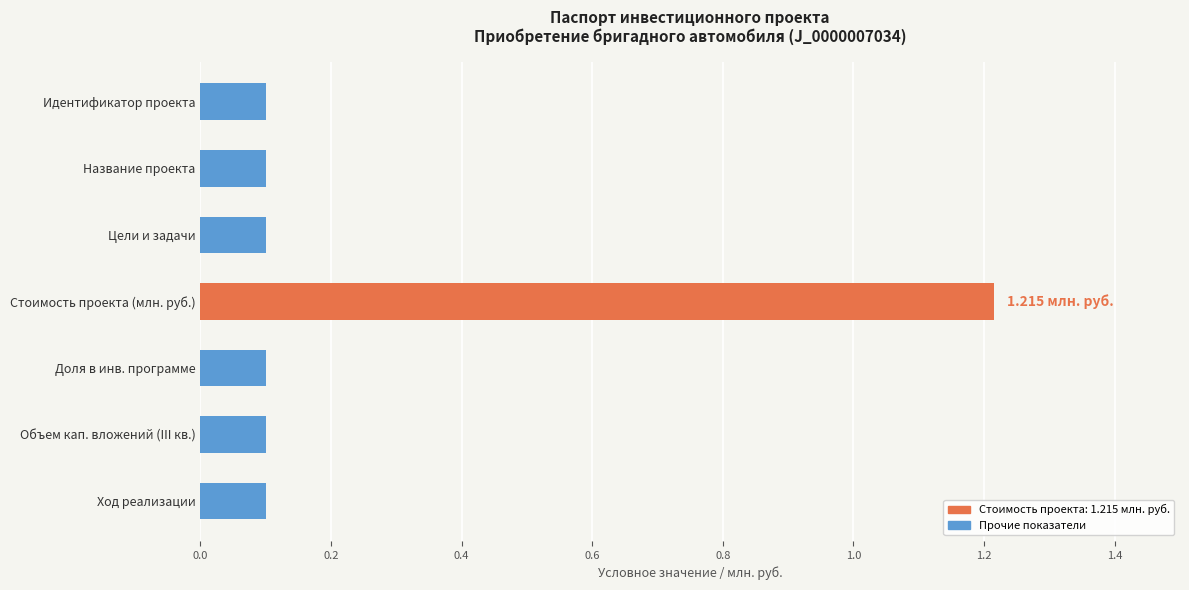

What is the average value?

0.3